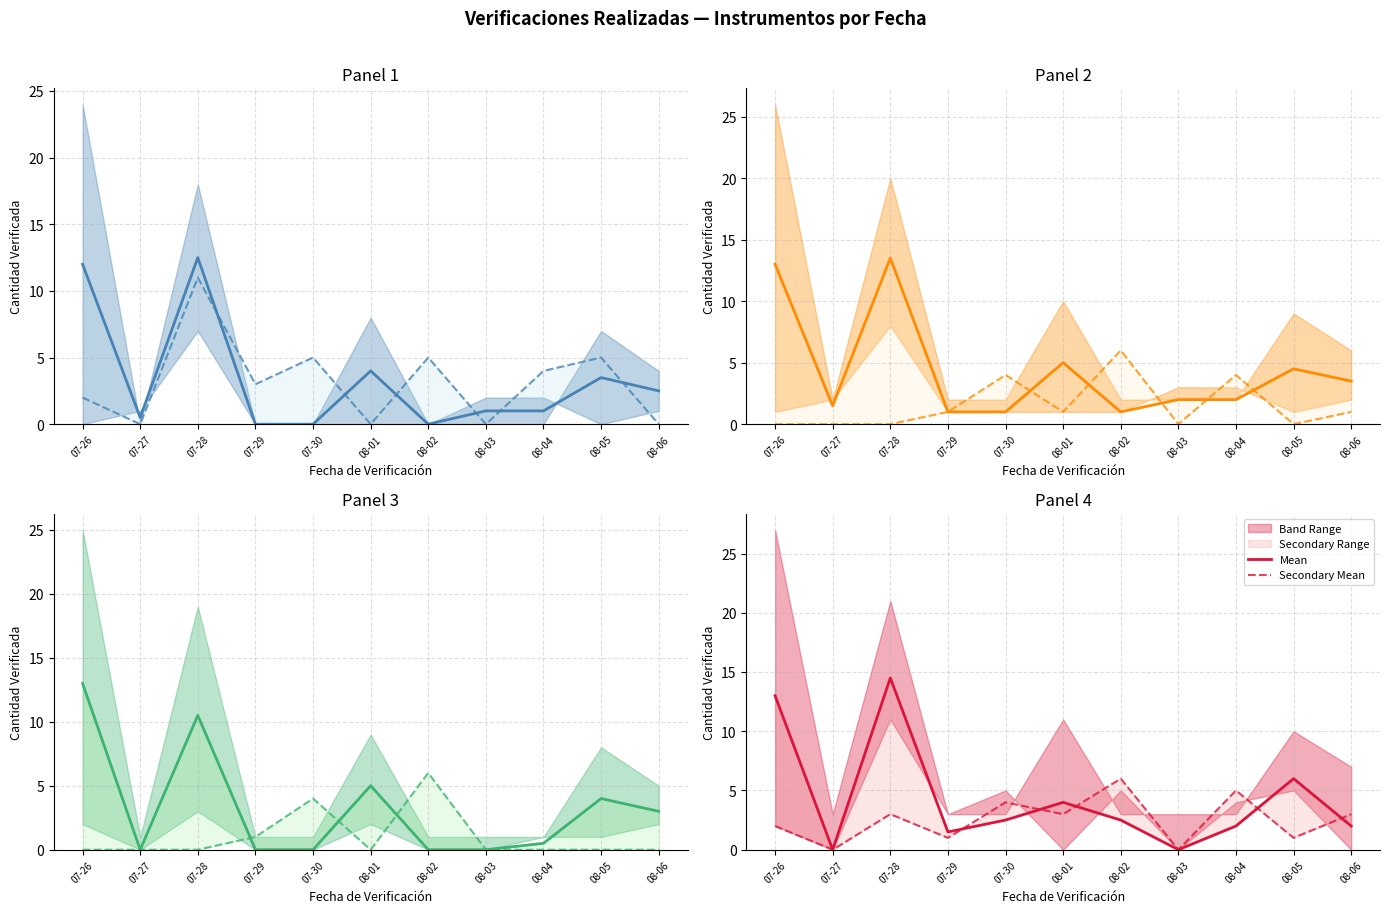

What is the spread (max minus min) of values at 08-05?

5.0